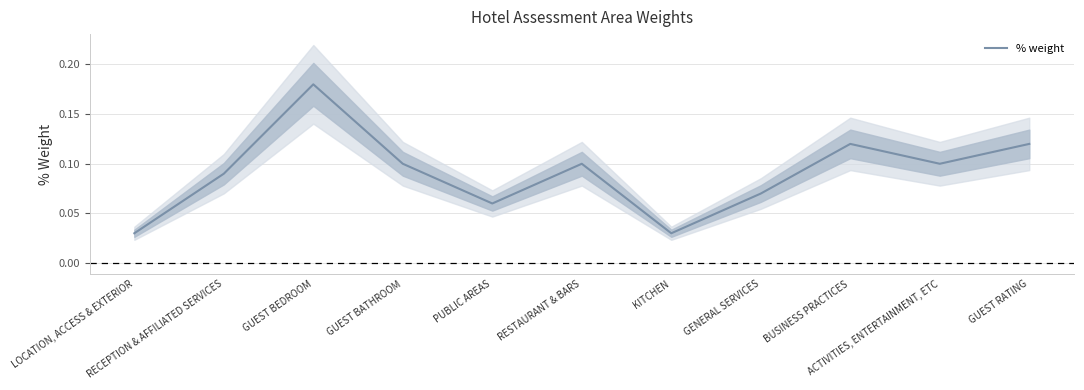

Where is the first local maximum?

GUEST BEDROOM